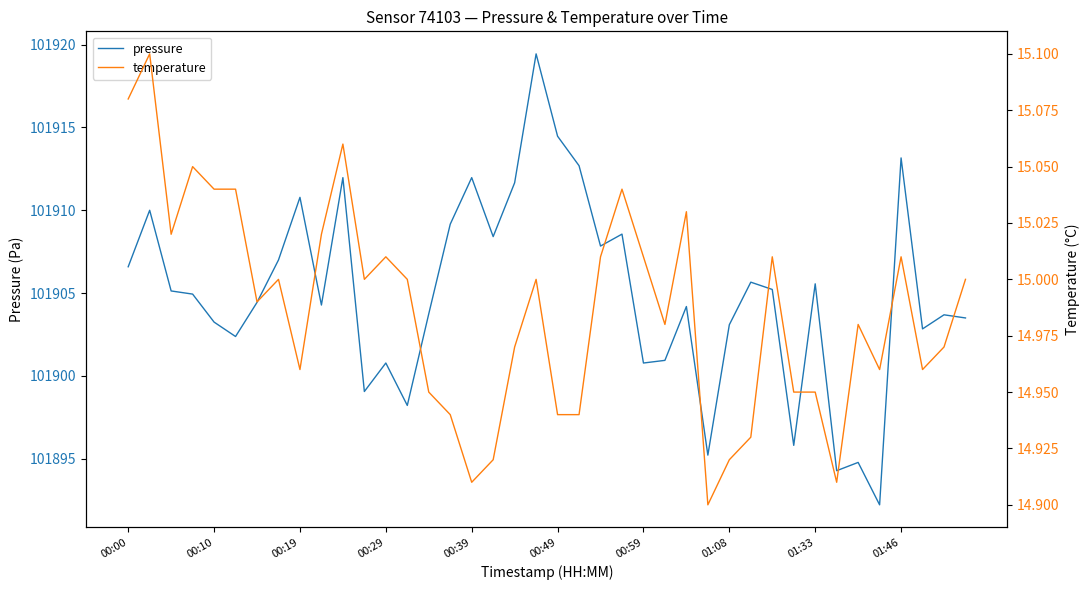

At how many categories does at least one series exceed 111?

40